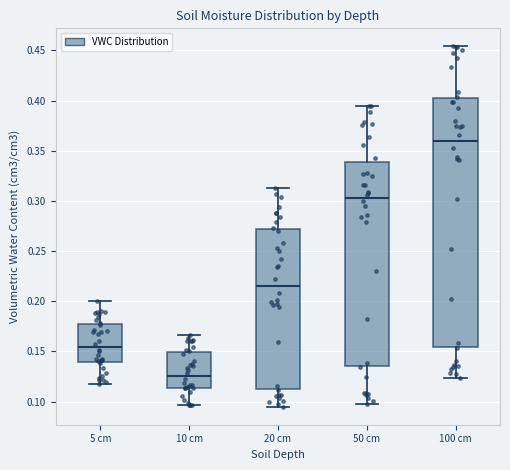

Reading left to right, read every box against the y-axis: the position of its median line, the range the box covers, and the ends of its whiskers. The values are not printed on the chart, so give them approximately, as read against the axis.

5 cm: median 0.155, box 0.140 to 0.180, whiskers 0.120 to 0.200
10 cm: median 0.125, box 0.115 to 0.150, whiskers 0.095 to 0.165
20 cm: median 0.215, box 0.115 to 0.270, whiskers 0.095 to 0.315
50 cm: median 0.305, box 0.135 to 0.340, whiskers 0.100 to 0.395
100 cm: median 0.360, box 0.155 to 0.405, whiskers 0.125 to 0.455